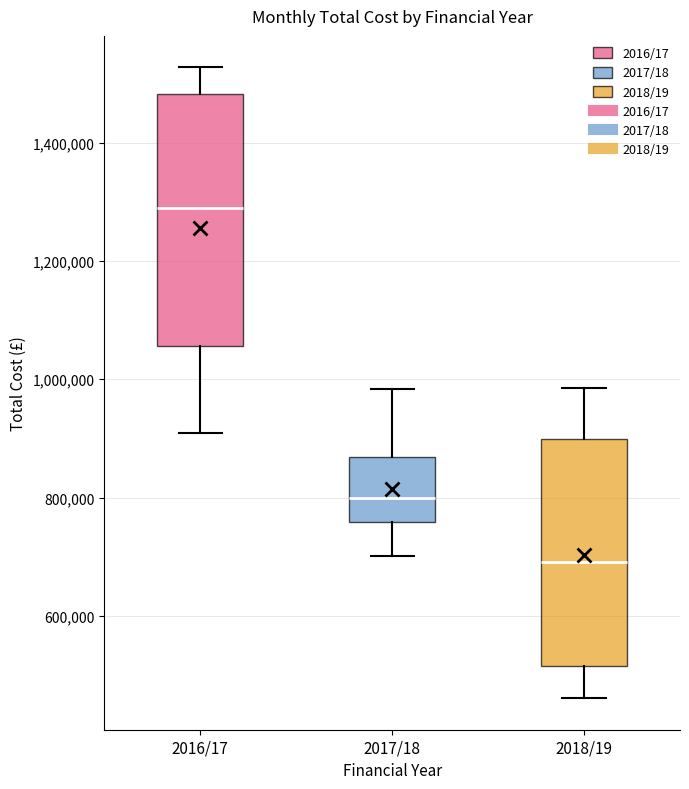

Reading left to right, transcribe this box plot: for each box, give where its median line is, the range the box spans, and where its two whiskers end, as read against the y-axis. The values are not printed on the chart, so give them approximately, as read against the axis.

2016/17: median 1280000, box 1060000 to 1480000, whiskers 900000 to 1520000
2017/18: median 800000, box 760000 to 860000, whiskers 700000 to 980000
2018/19: median 700000, box 520000 to 900000, whiskers 460000 to 980000